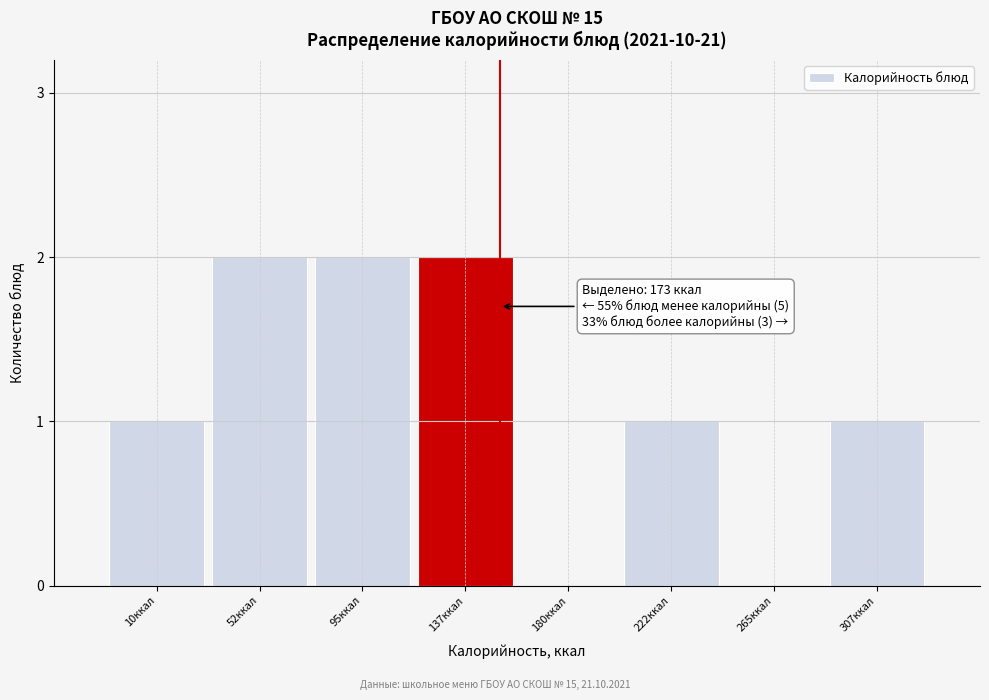

Reading left to right, extract all data points from this chart.

10ккал=1	52ккал=2	95ккал=2	137ккал=2	180ккал=0	222ккал=1	265ккал=0	307ккал=1